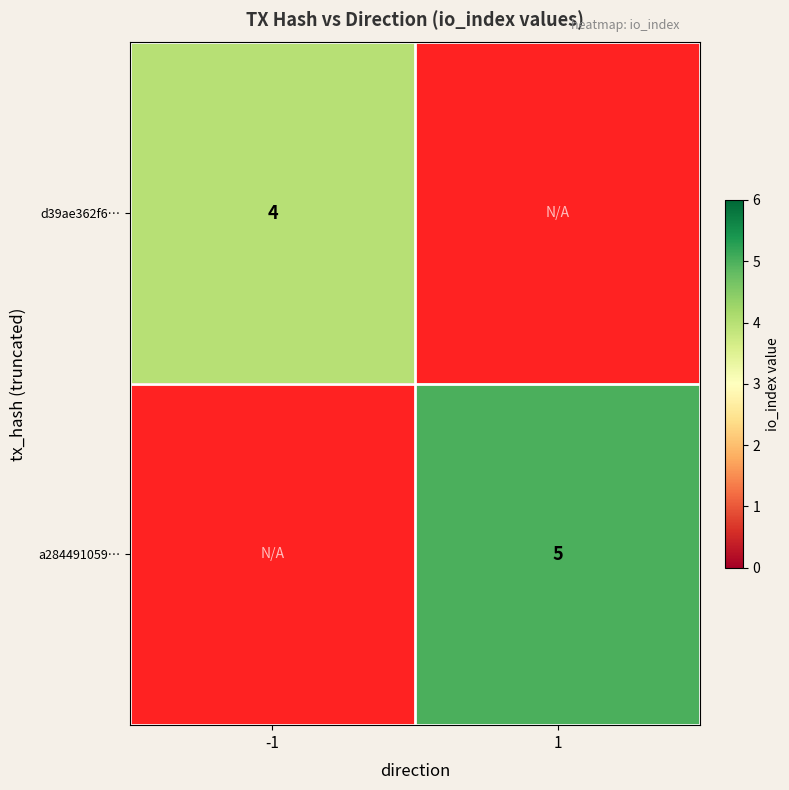

At how many categories does at least one series exceed 4?

1